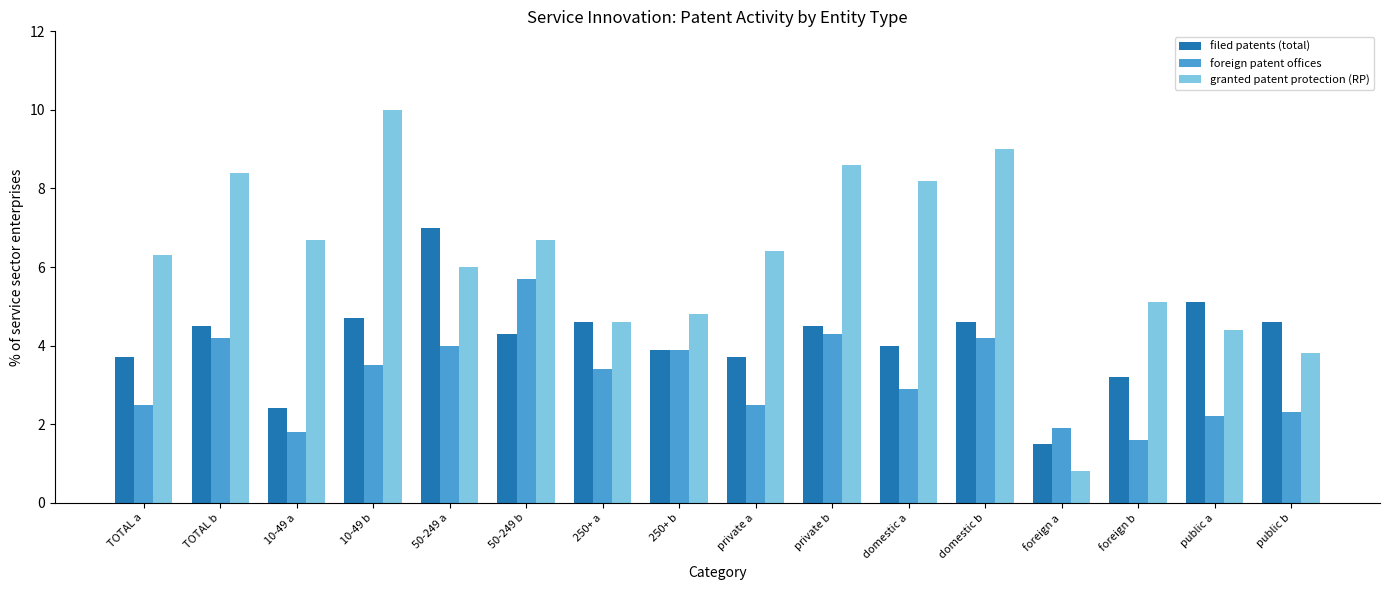

What is the difference between the maximum and minimum values in the foreign patent offices series?

4.1